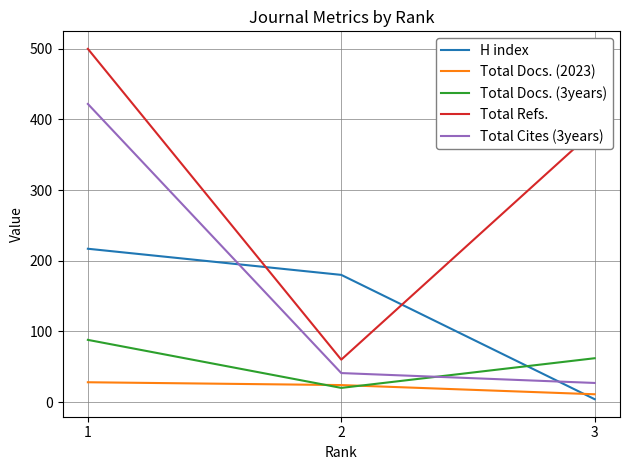

What is the highest value of the Total Refs. series?

500